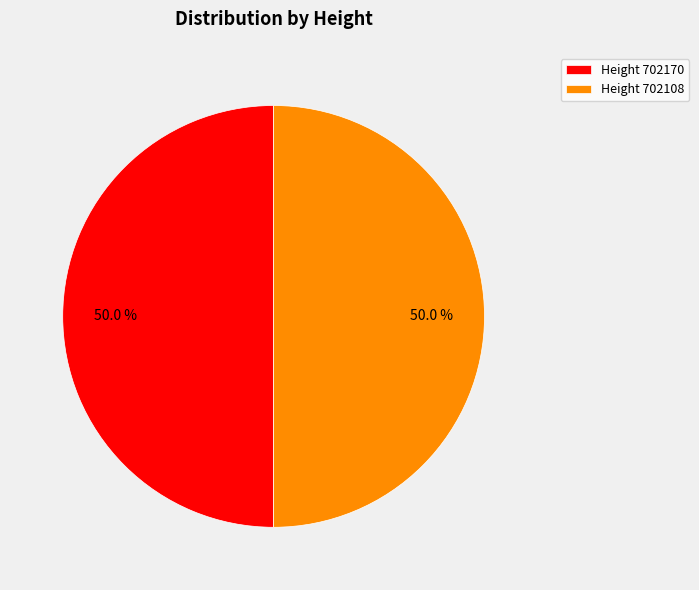

What percentage do Height 702108 and Height 702170 together represent?

100.0%